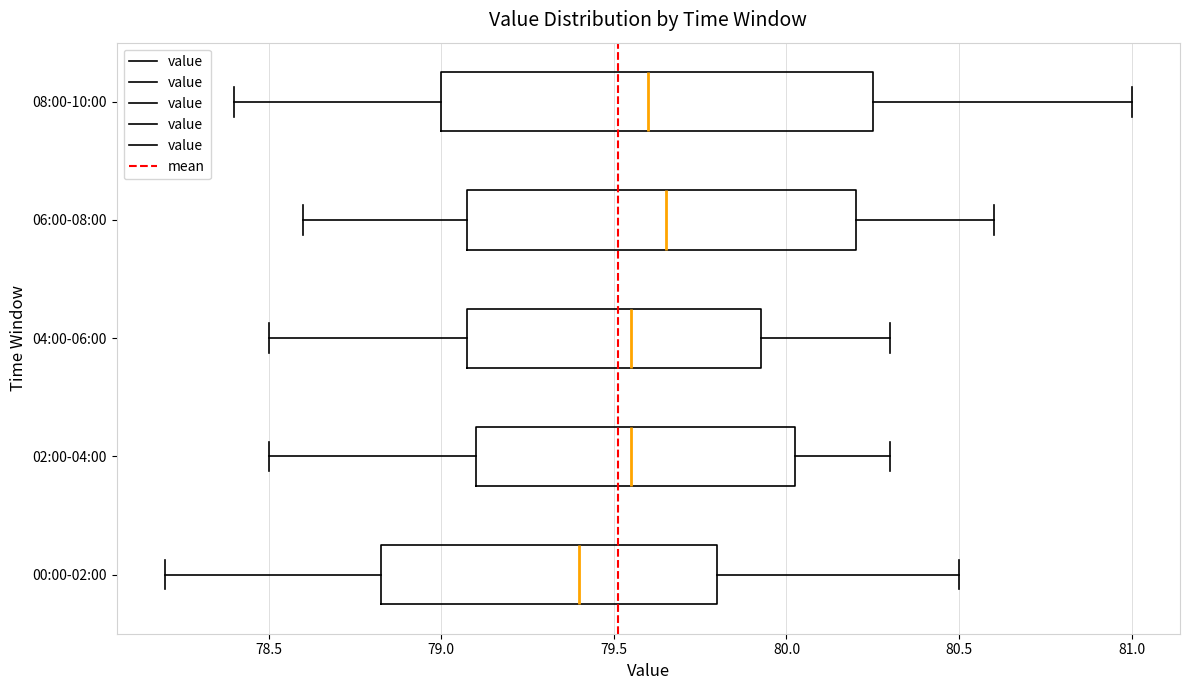

Which box has the furthest to the left median line?

00:00-02:00